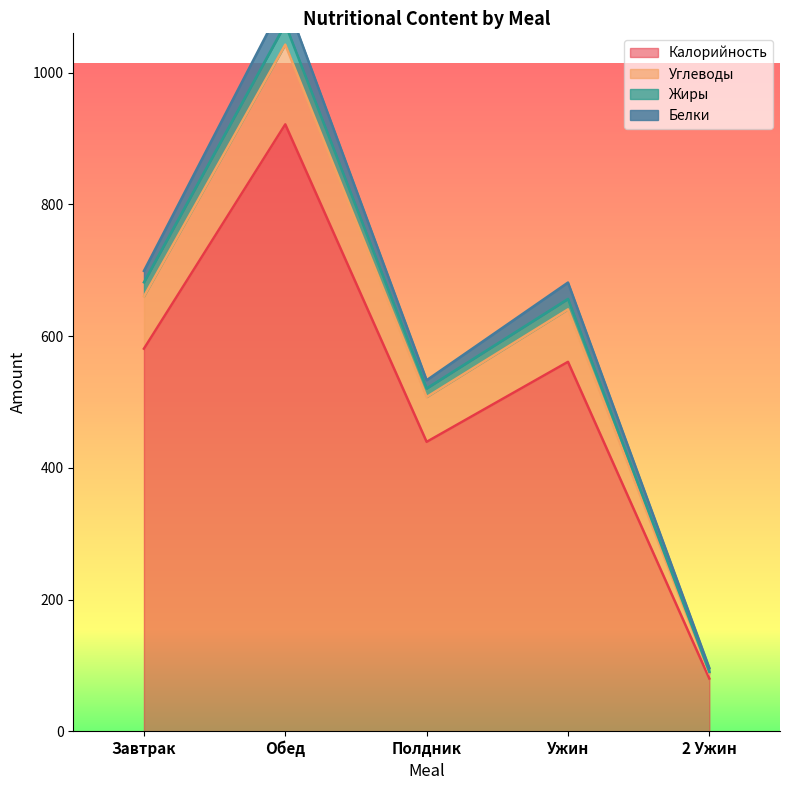

Which has a higher value, Ужин or 2 Ужин?

Ужин